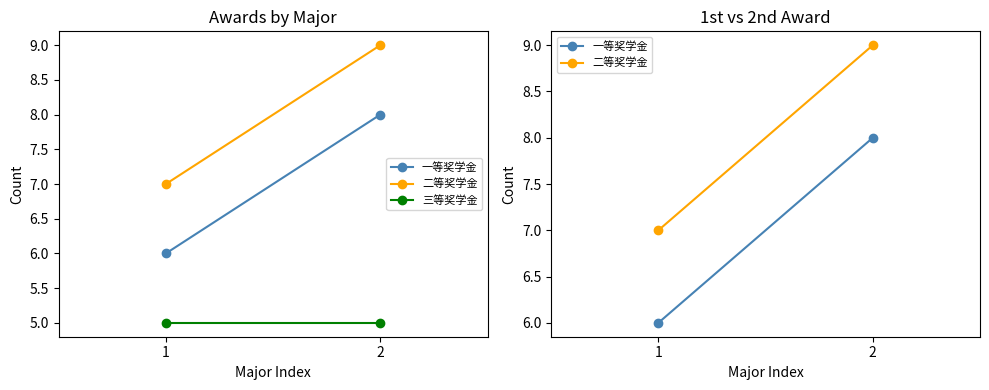

What is the average value of the 三等奖学金 series?

5